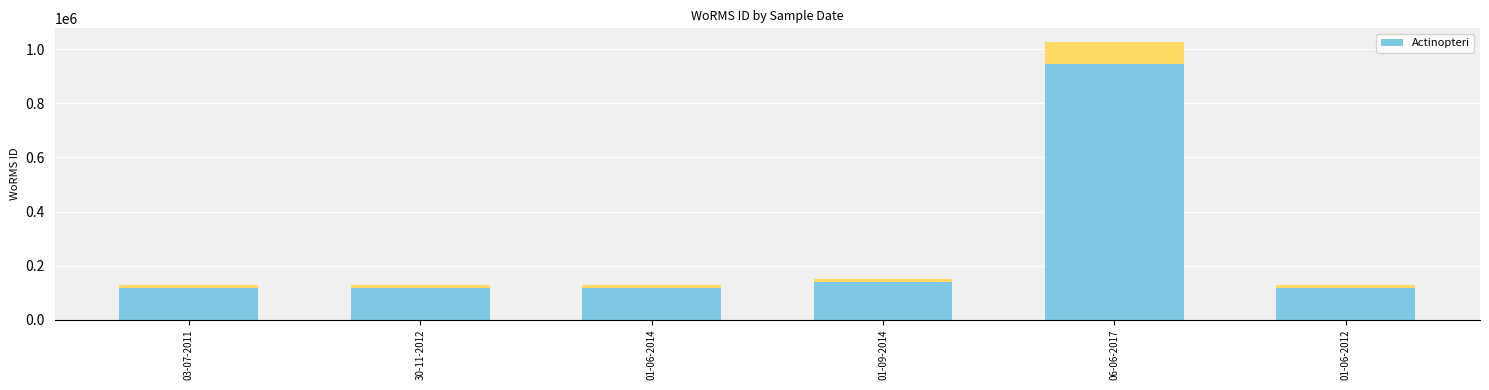

What is the change in value from 03-07-2011 to 01-06-2012?

-61